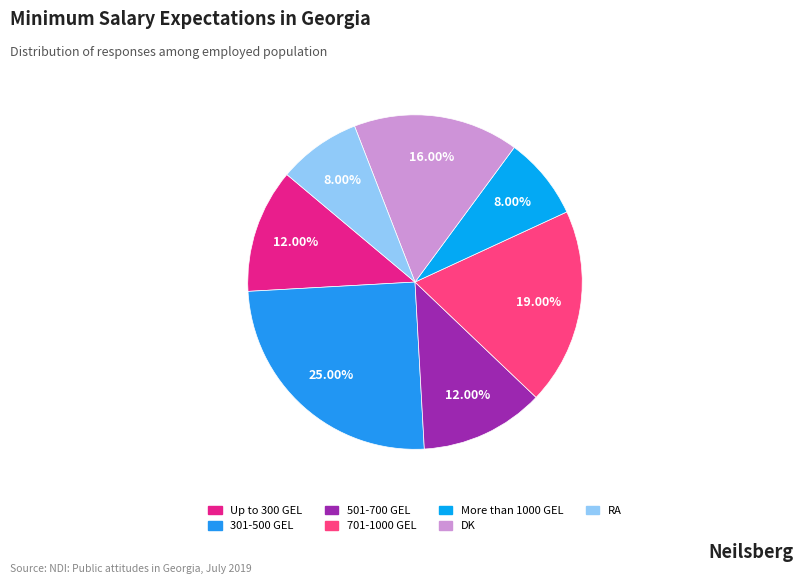

To the nearest percent, what percentage of the pie is 301-500 GEL?

25%